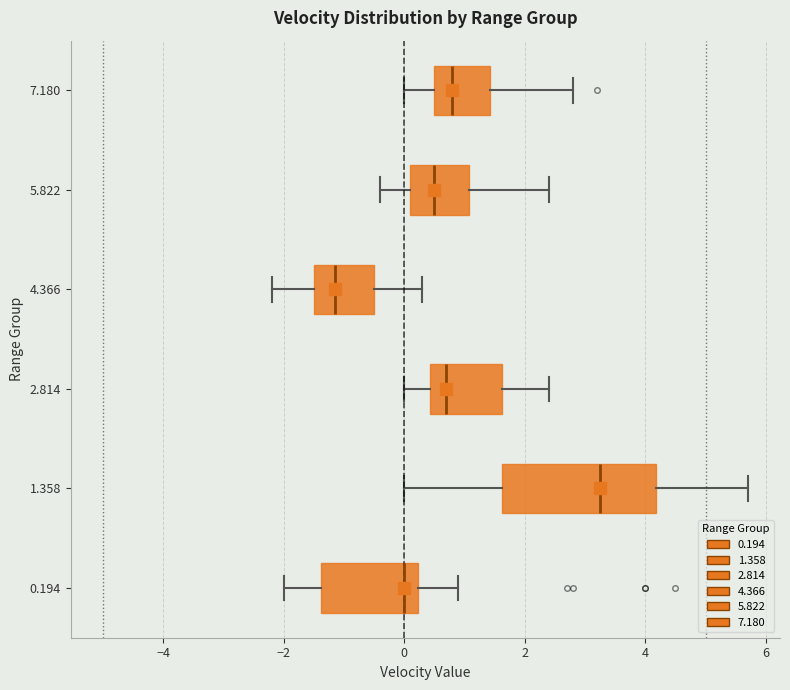

Where is the left edge of the box at y = 2.814 on the x-axis? The values are not printed on the chart, so give them approximately, as read against the axis.

0.4